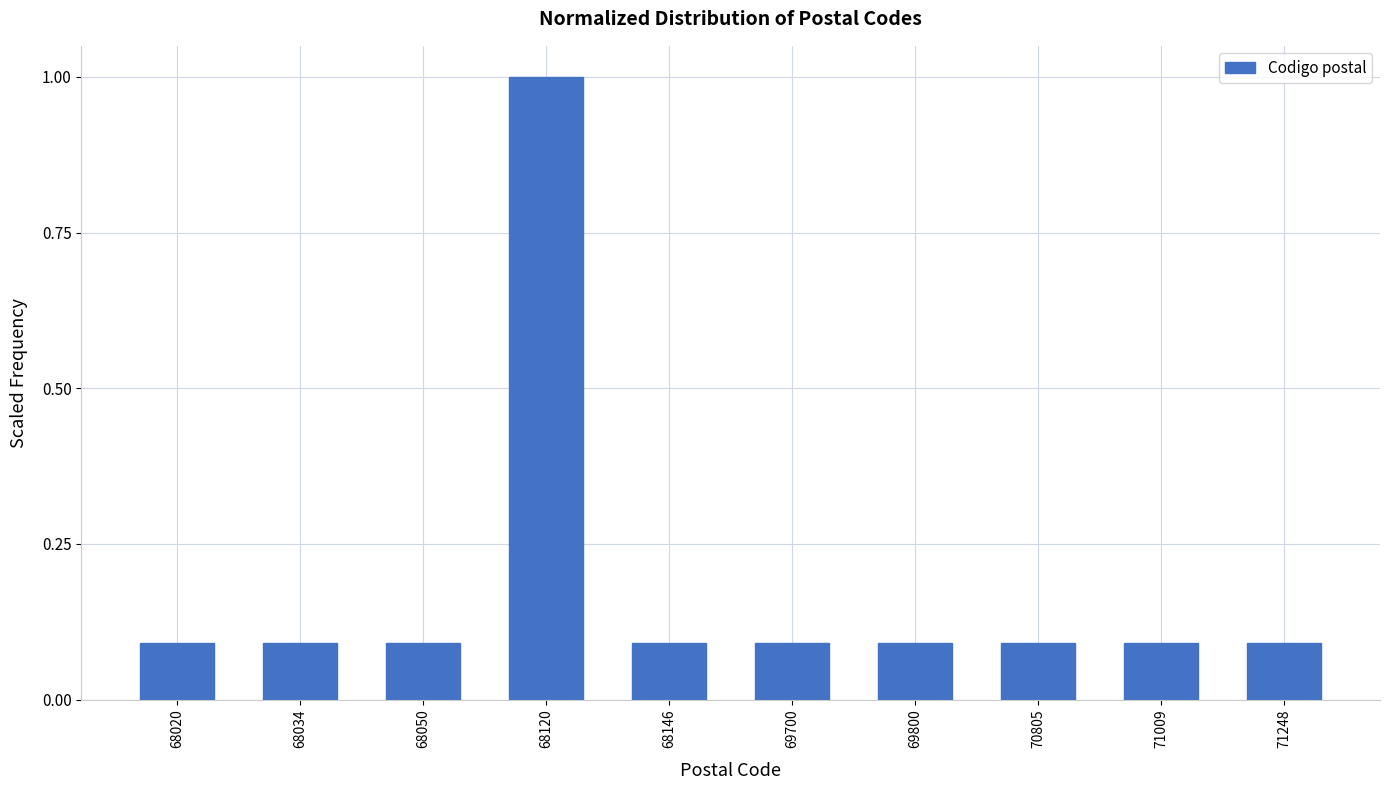

Reading left to right, extract all data points from this chart.

0.1	0.1	0.1	1.0	0.1	0.1	0.1	0.1	0.1	0.1